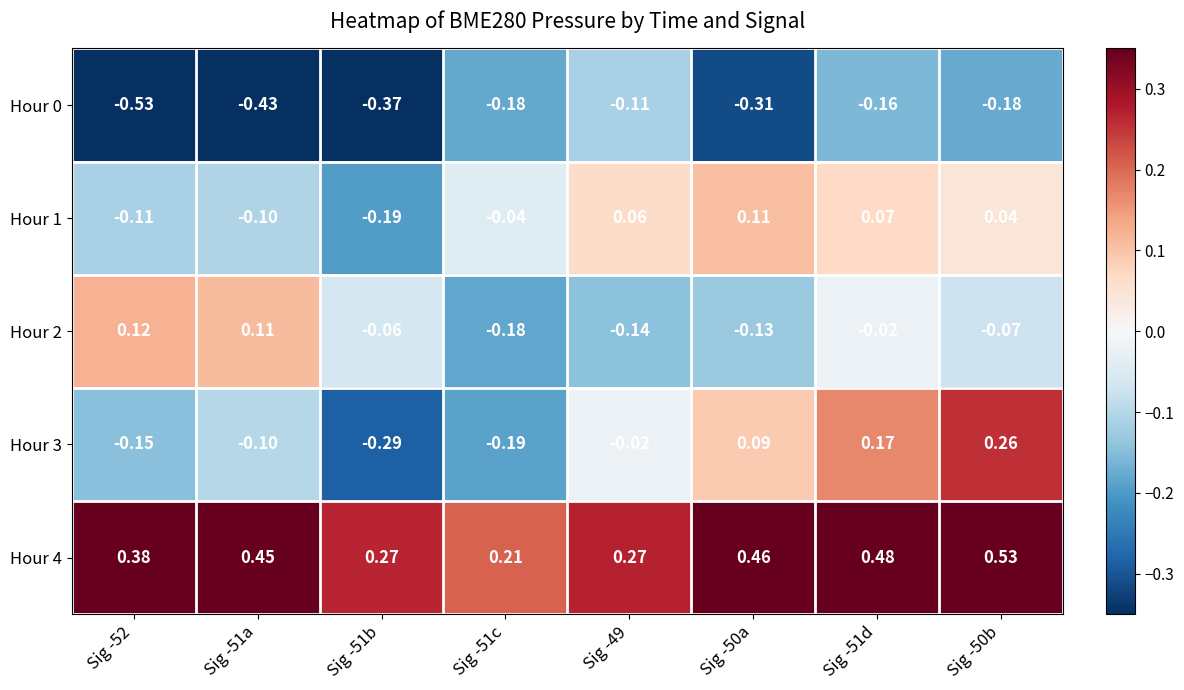

Is the value of Hour 4 at Sig -51b greater than the value of Hour 2 at Sig -51c?

Yes